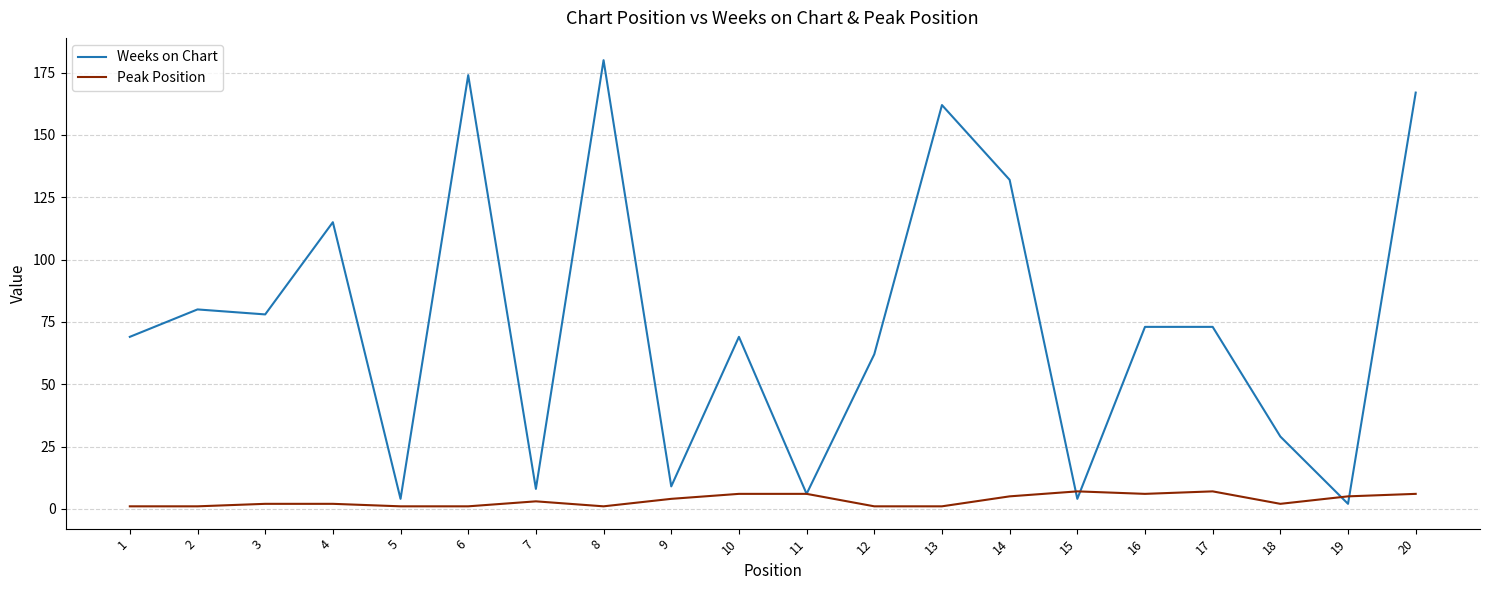

Which series has the largest total across all categories?

Weeks on Chart